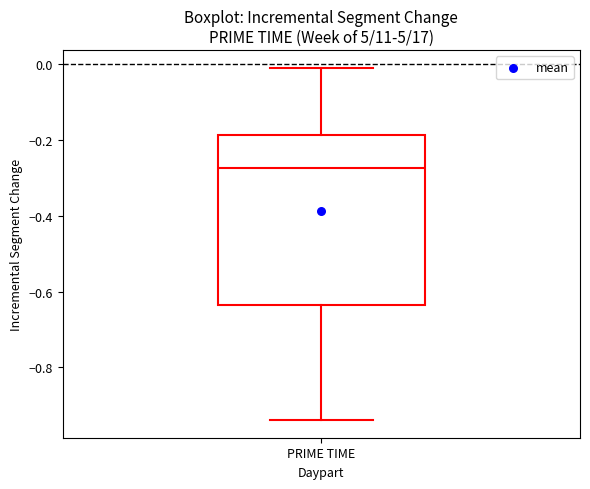

Read this box plot against the y-axis: the position of the median line, the range covered by the box, and the ends of both whiskers. The values are not printed on the chart, so give them approximately, as read against the axis.

median -0.28, box -0.64 to -0.18, whiskers -0.94 to 0.00